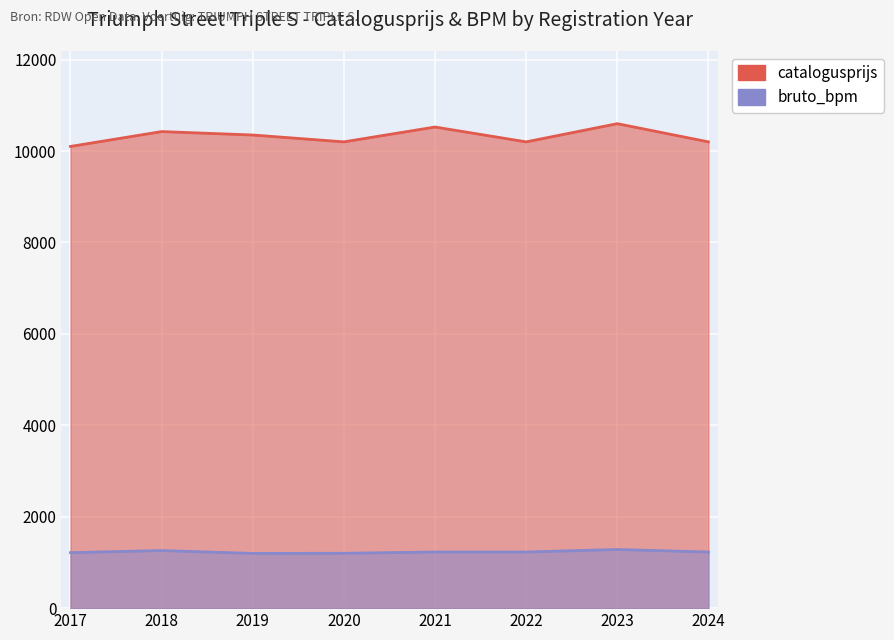

Which series has the largest total across all categories?

catalogusprijs